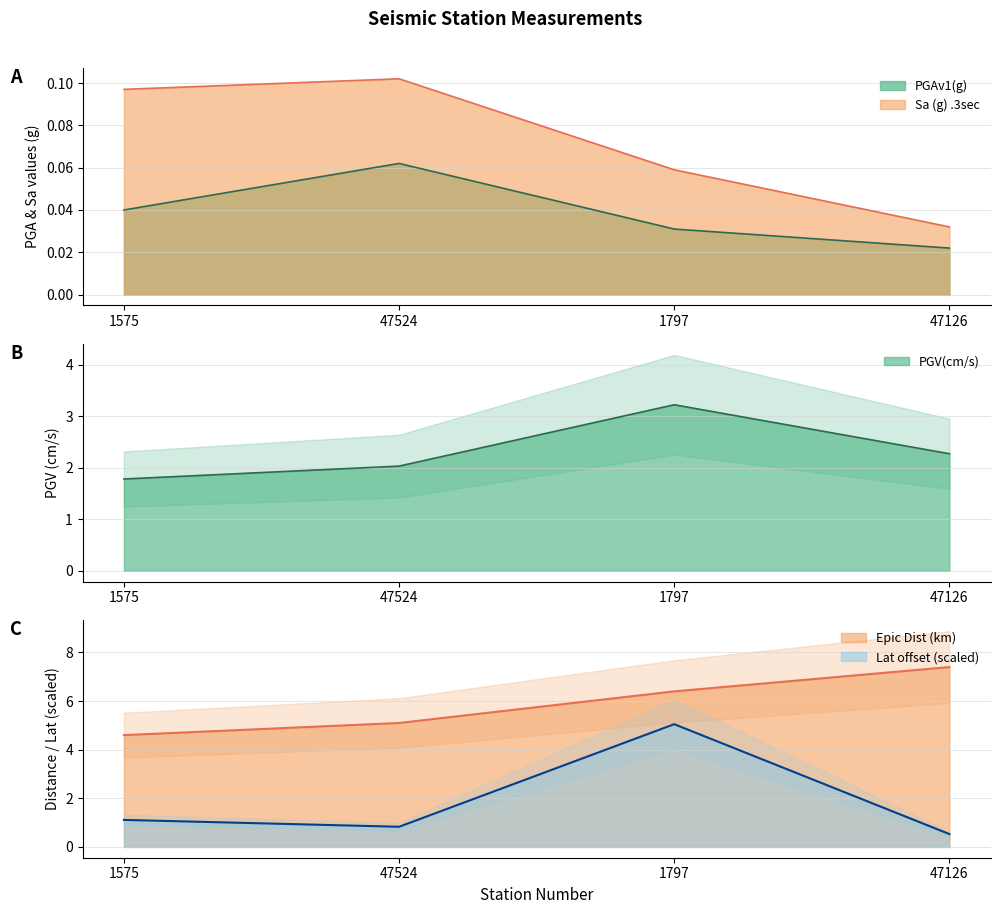

What is the difference between the second highest and minimum values in the Lat series?

0.6